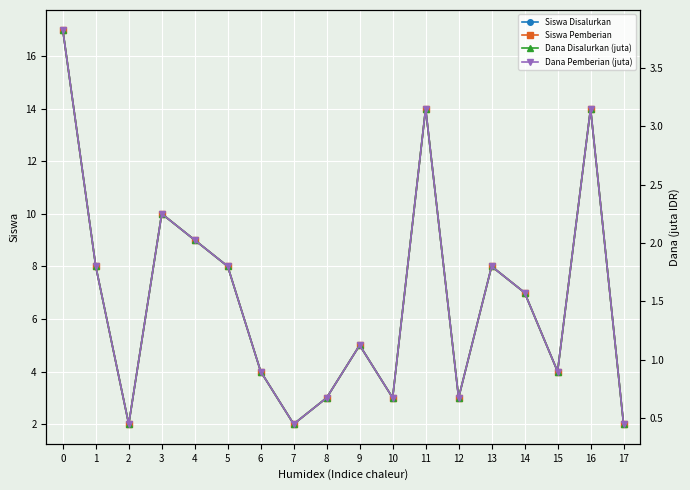

Where is the first local maximum for Siswa Disalurkan?

3